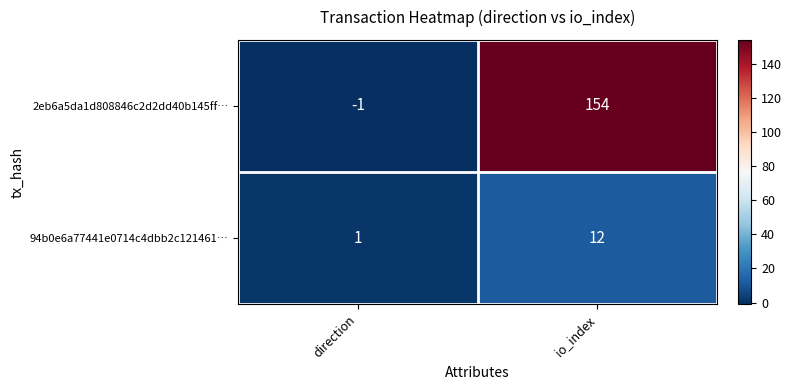

Which category has the highest value in the 94b0e6a77441e0714c4dbb2c121461… series?

io_index